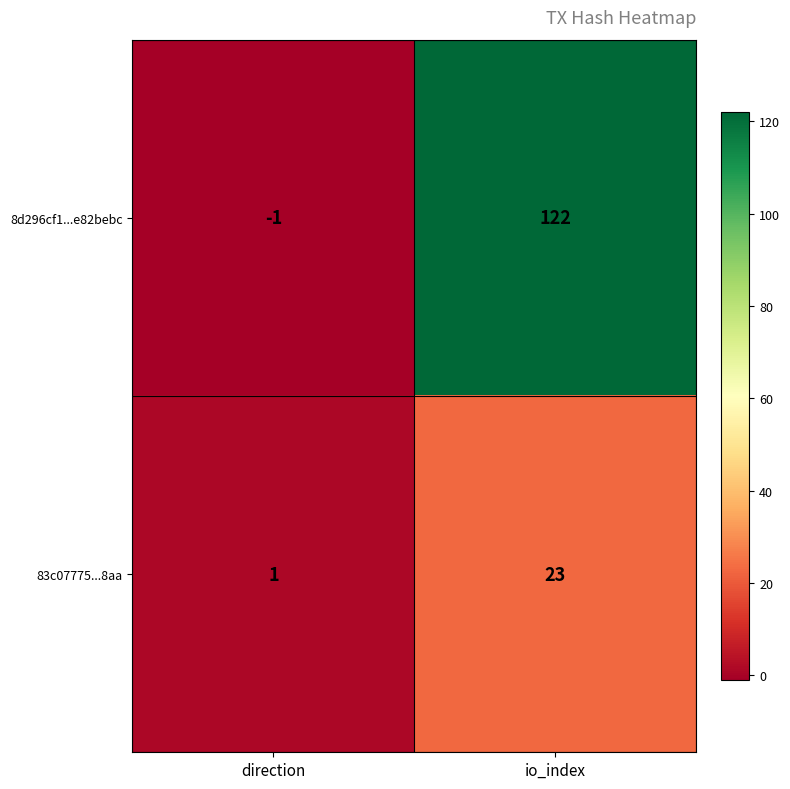

How many negative values does the 8d296cf1...e82bebc series have?

1